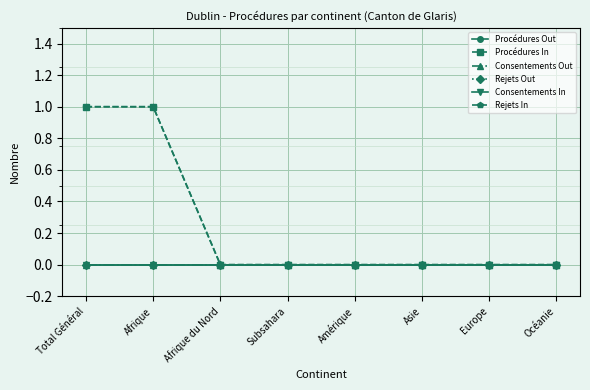

The Procédures Out series shows 0 at Amérique. True or false?

True